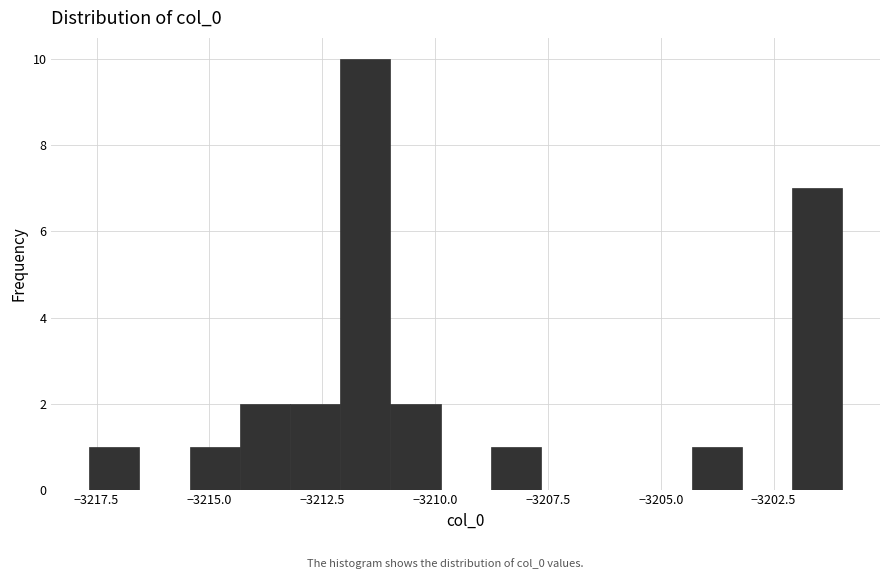

Read against the x-axis, roughly where is the centre of the tallest bar?

-3211.5